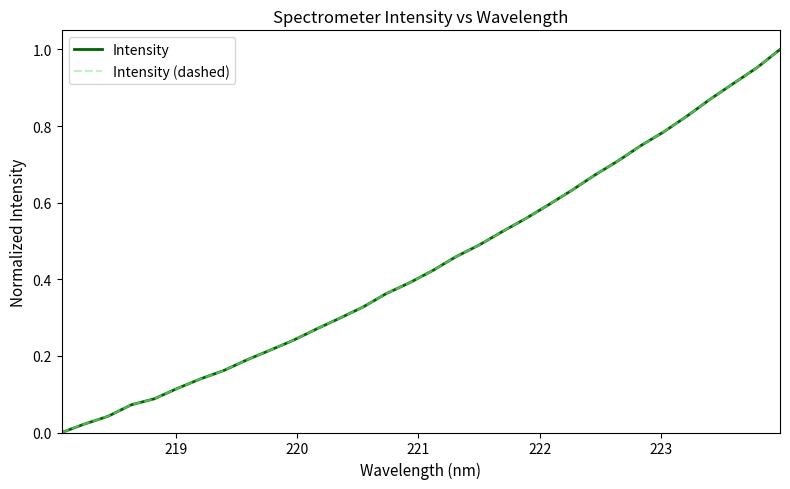

True or false: Intensity and Intensity (dashed) cross at least once.

False